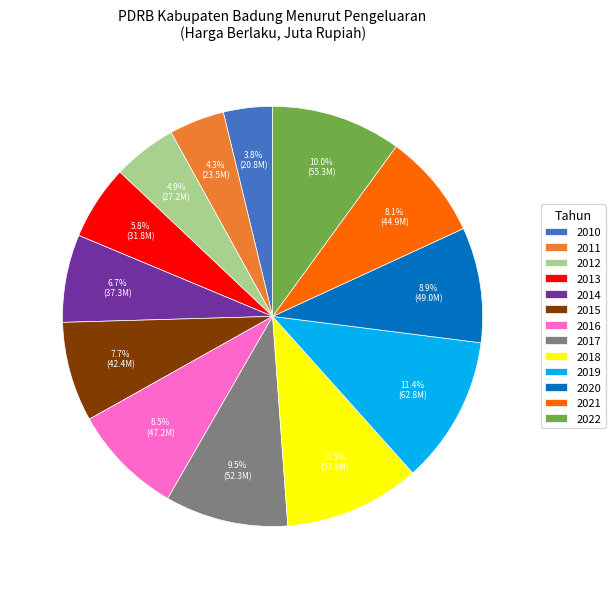

Is it true that 2010 is 14% of the pie?

False